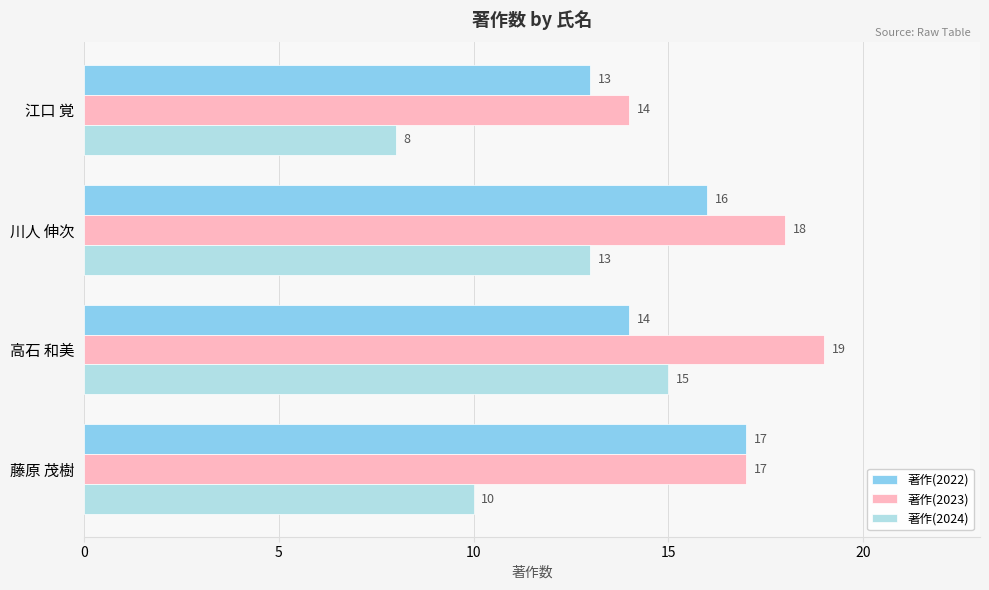

What is the maximum value for 著作(2024)?

15